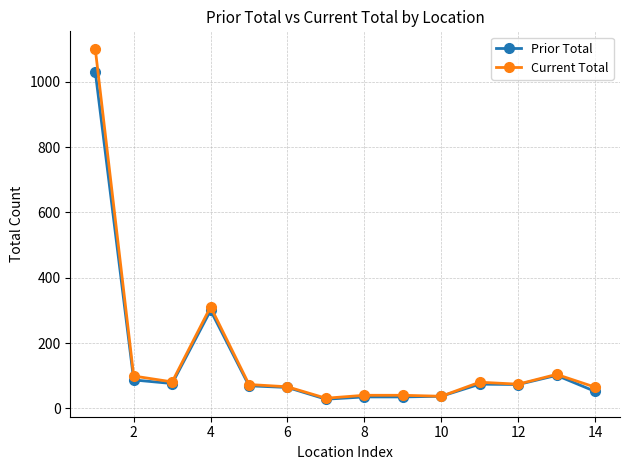

What are all the series names shown in the legend?

Prior Total, Current Total